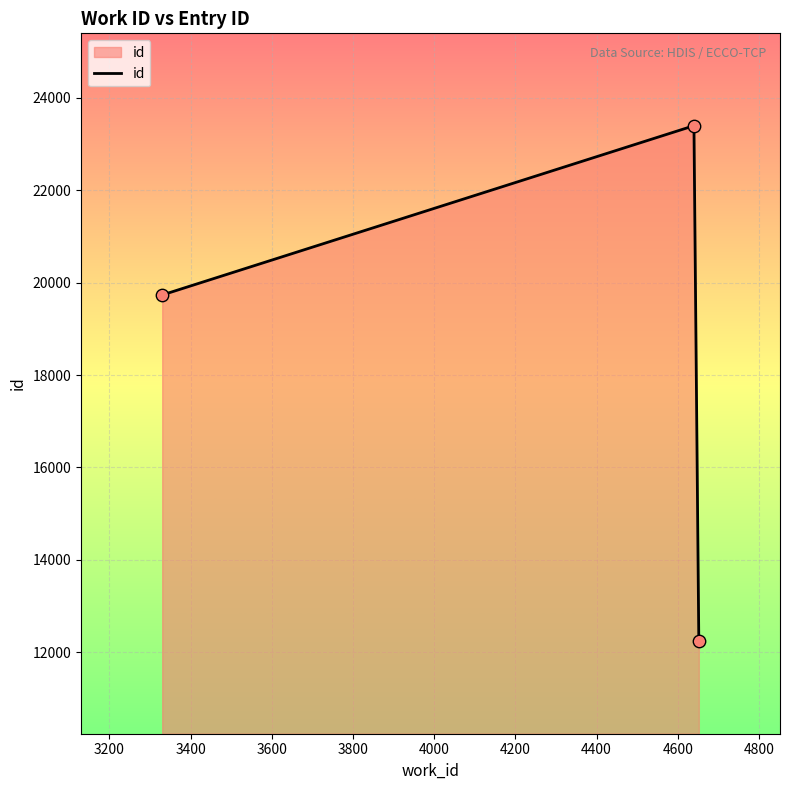

What is the sum of all values?

55367